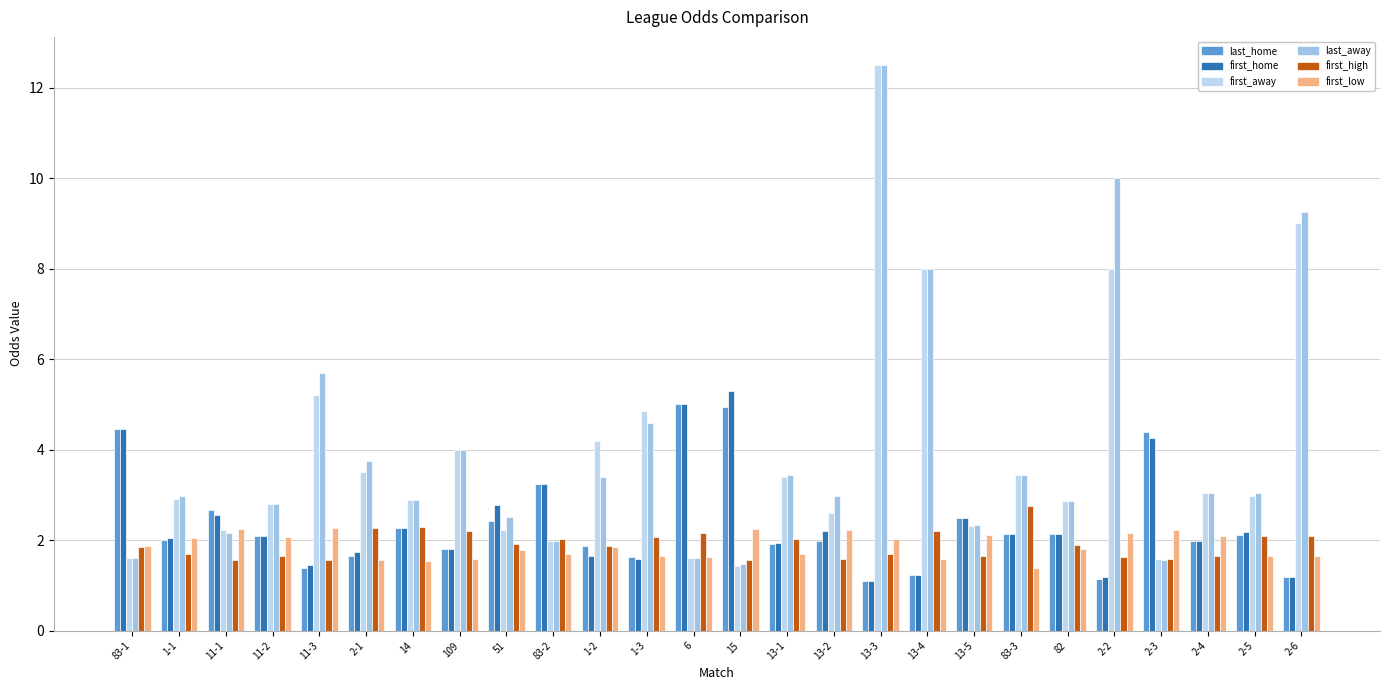

The first_home series shows 2.1 at 2-2. True or false?

False